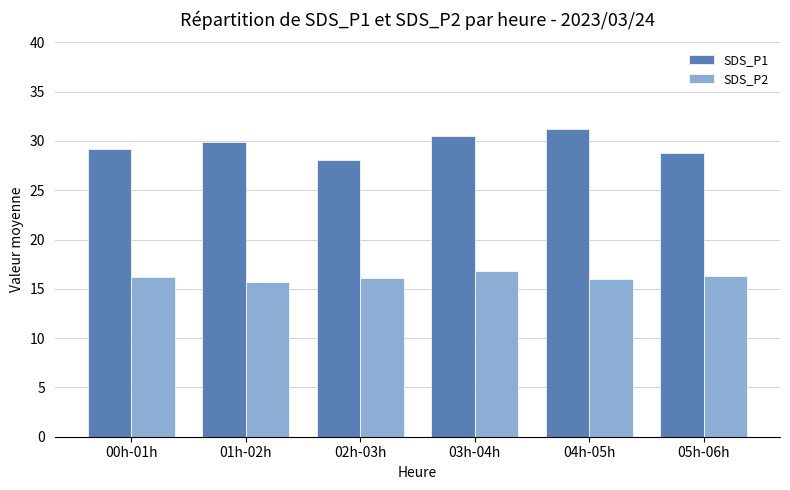

True or false: SDS_P1 has a value of 29.9 at 01h-02h.

True